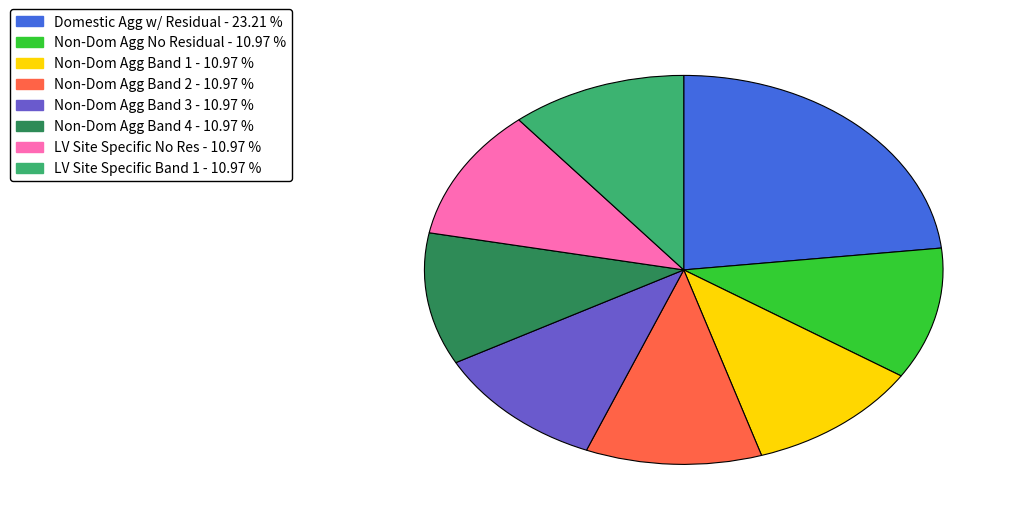

Does any single category account for the majority?

No